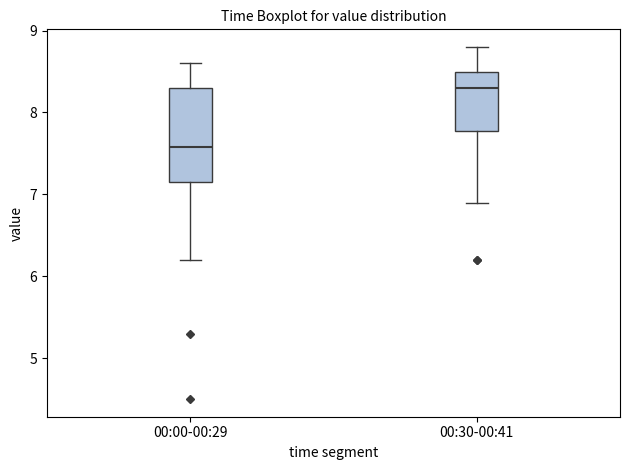

Reading left to right, transcribe this box plot: for each box, give where its median line is, the range the box spans, and where its two whiskers end, as read against the y-axis. The values are not printed on the chart, so give them approximately, as read against the axis.

00:00-00:29: median 7.6, box 7.2 to 8.3, whiskers 6.2 to 8.6
00:30-00:41: median 8.3, box 7.8 to 8.5, whiskers 6.9 to 8.8